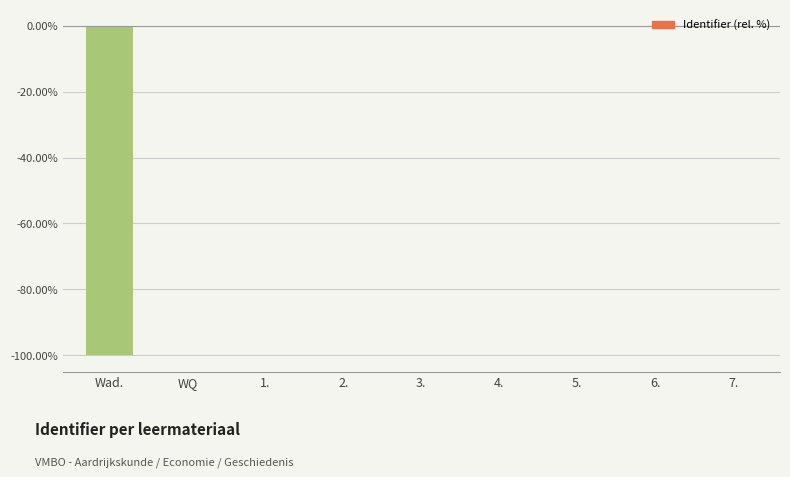

What is the sum of all values?

-100.0